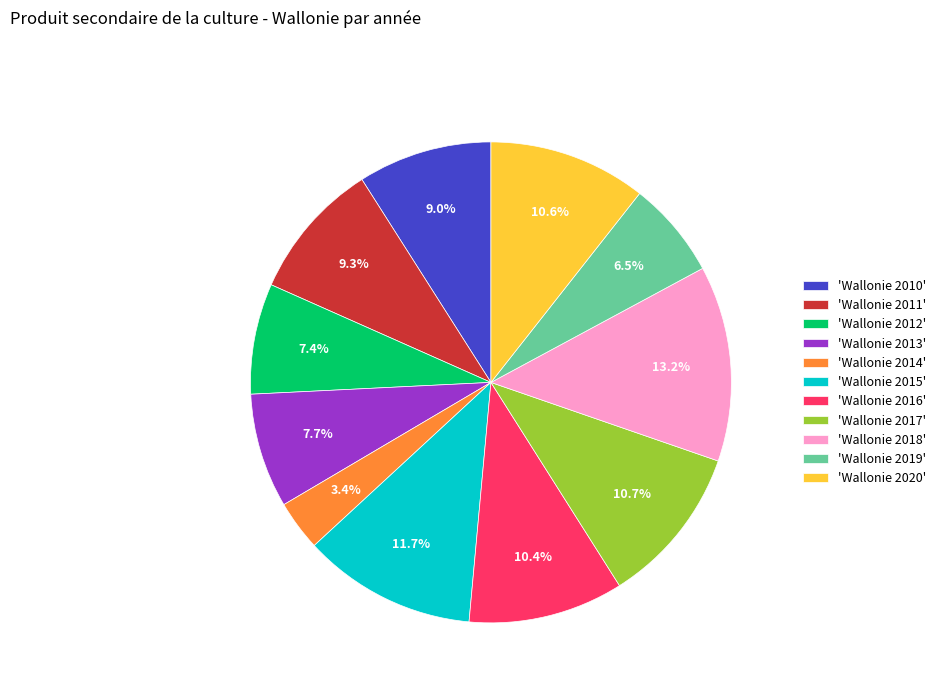

Combined, what portion of the pie is 'Wallonie 2019' and 'Wallonie 2013'?

14.2%